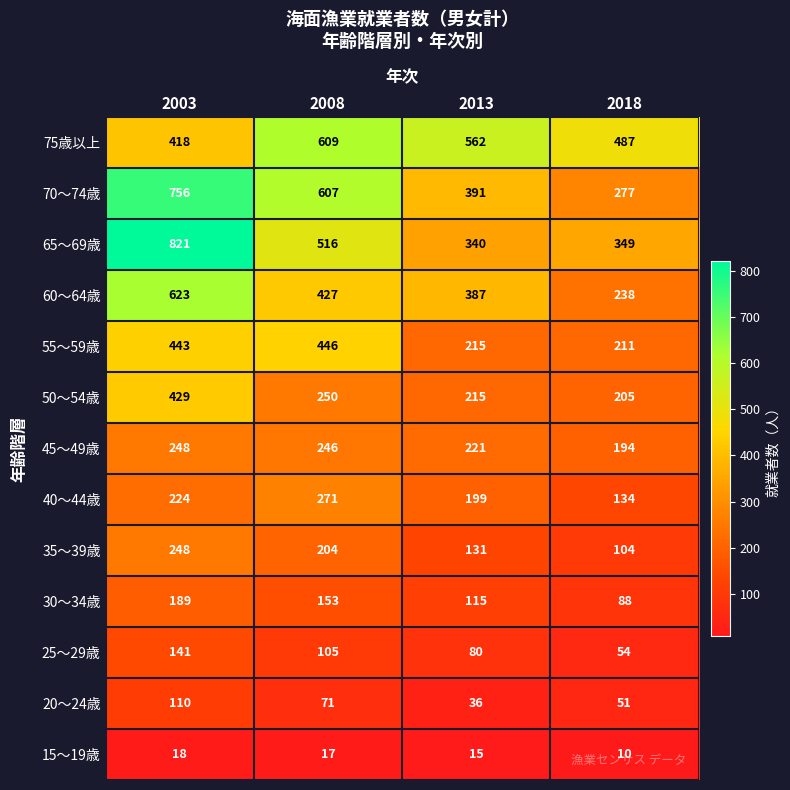

Count the number of categories in the chart.

4